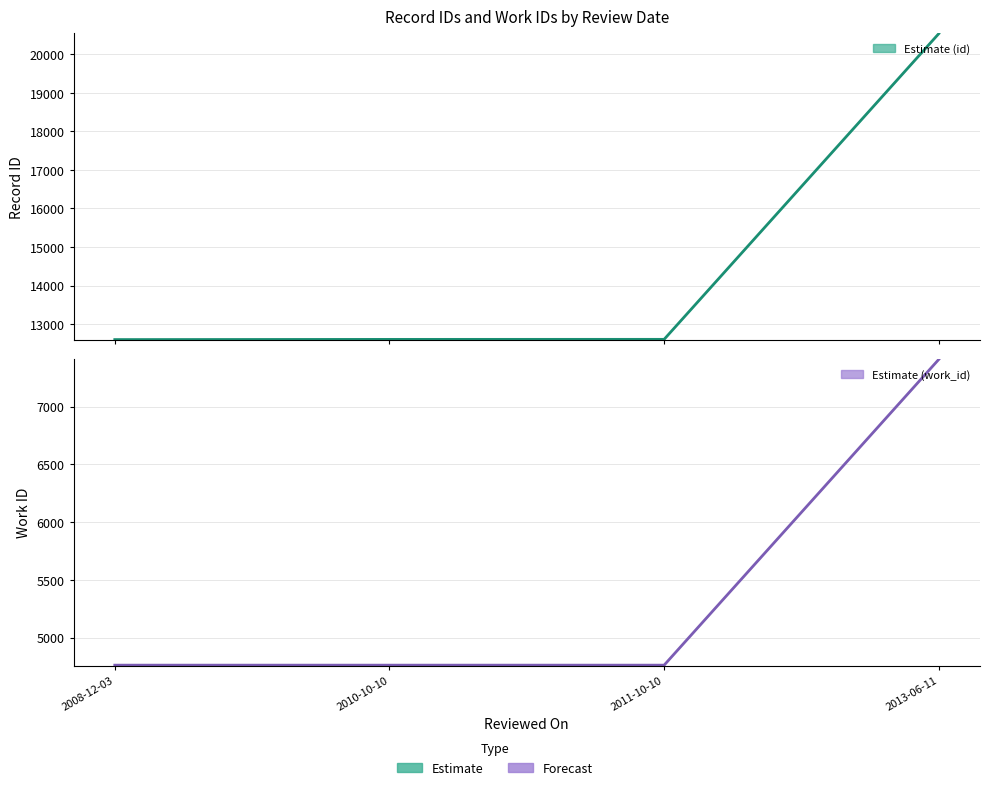

What position from the right is 2010-10-10?

3